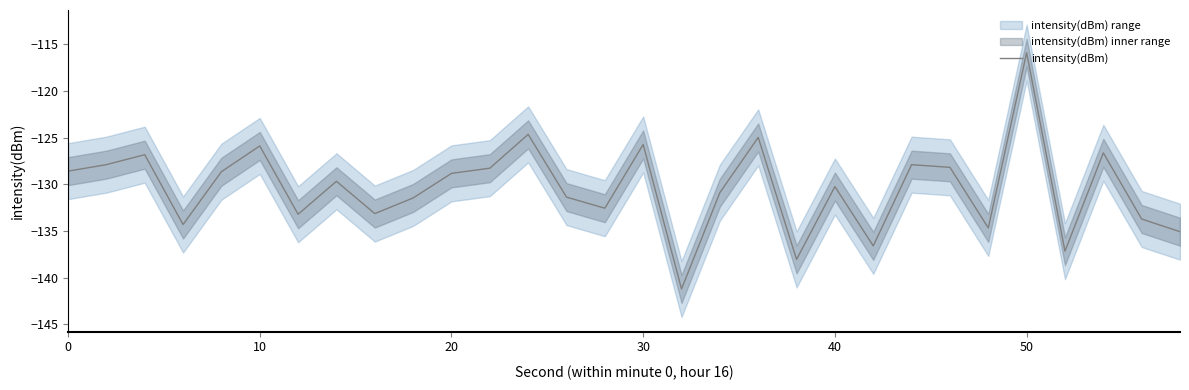

What is the maximum value for intensity(dBm)?

-115.9